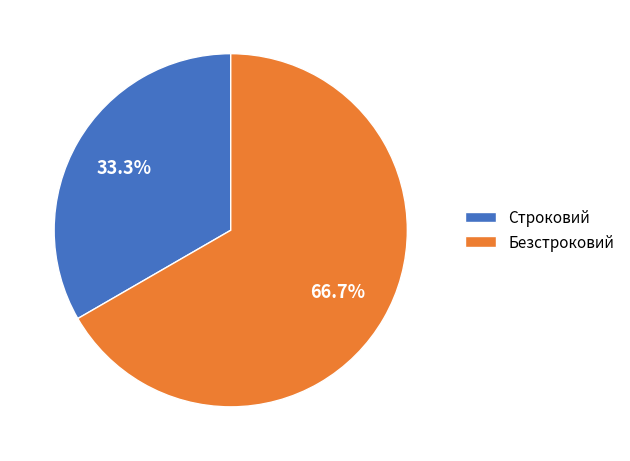

Which slice is the largest?

Безстроковий